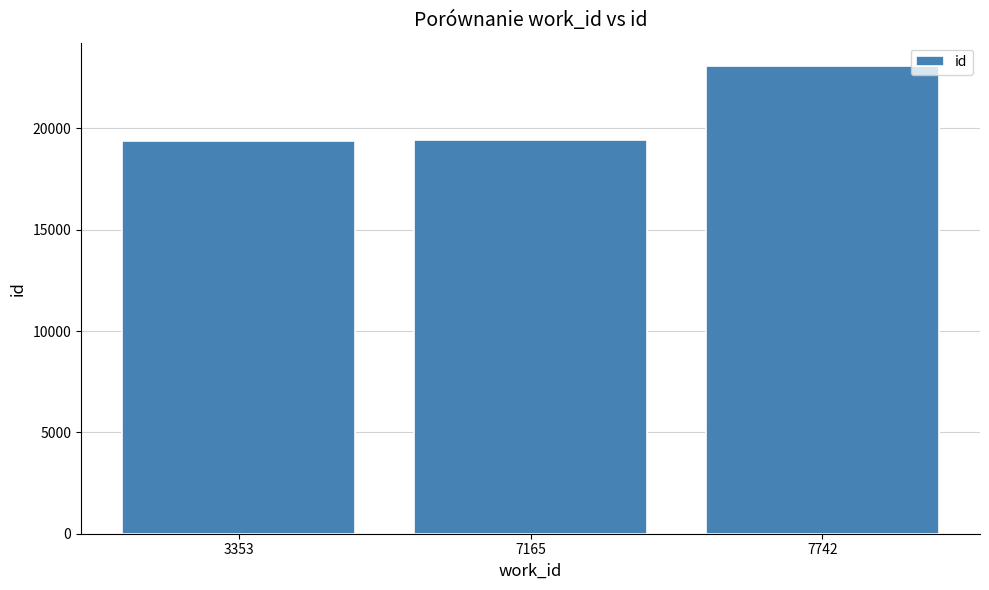

The value at 3353 is 10681. True or false?

False